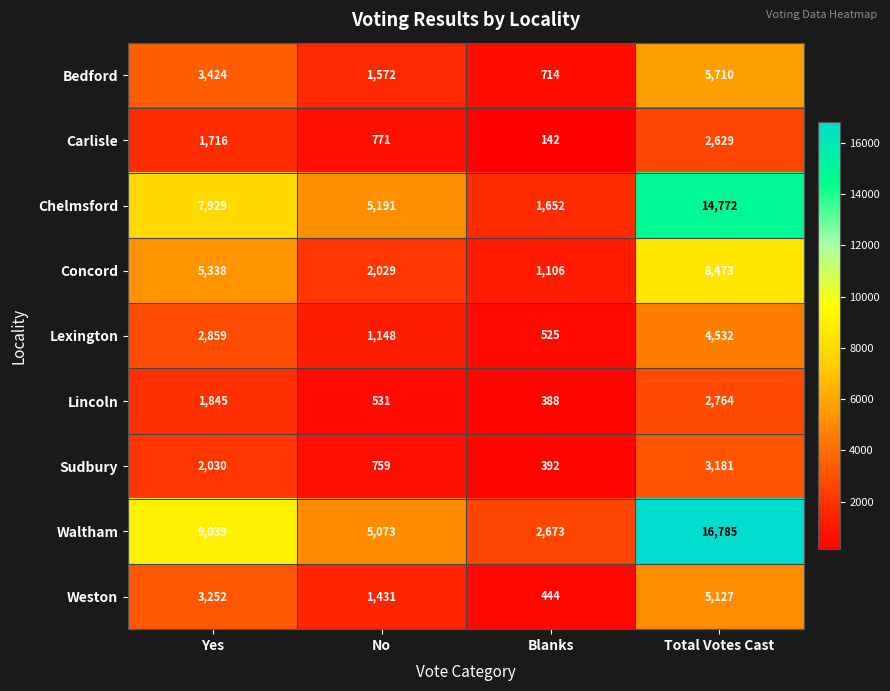

Rank the series by their maximum value, from highest to lowest.

Waltham, Chelmsford, Concord, Bedford, Weston, Lexington, Sudbury, Lincoln, Carlisle